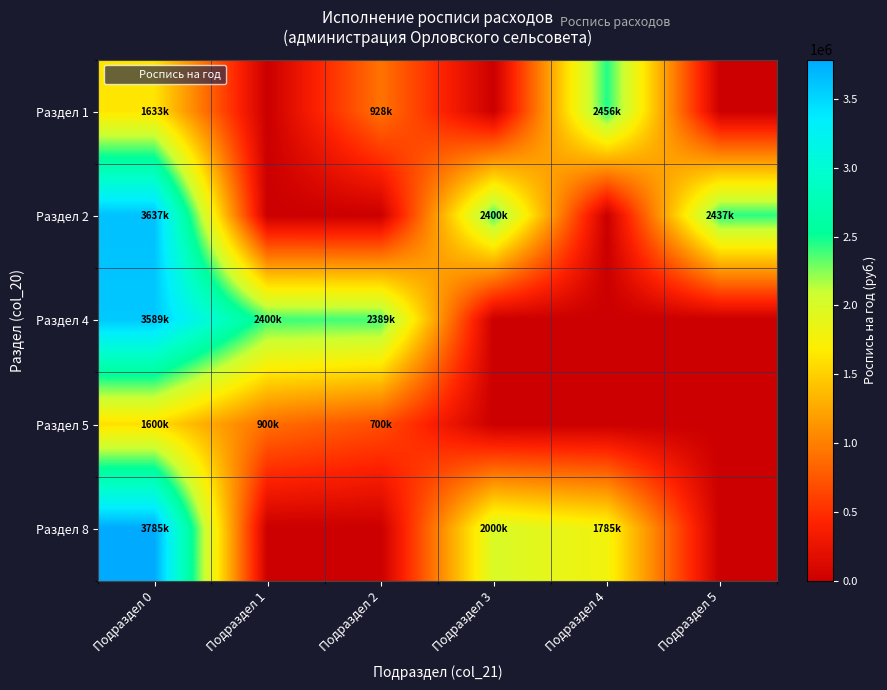

What is the total value across all series at Подраздел 0?

14243890.4